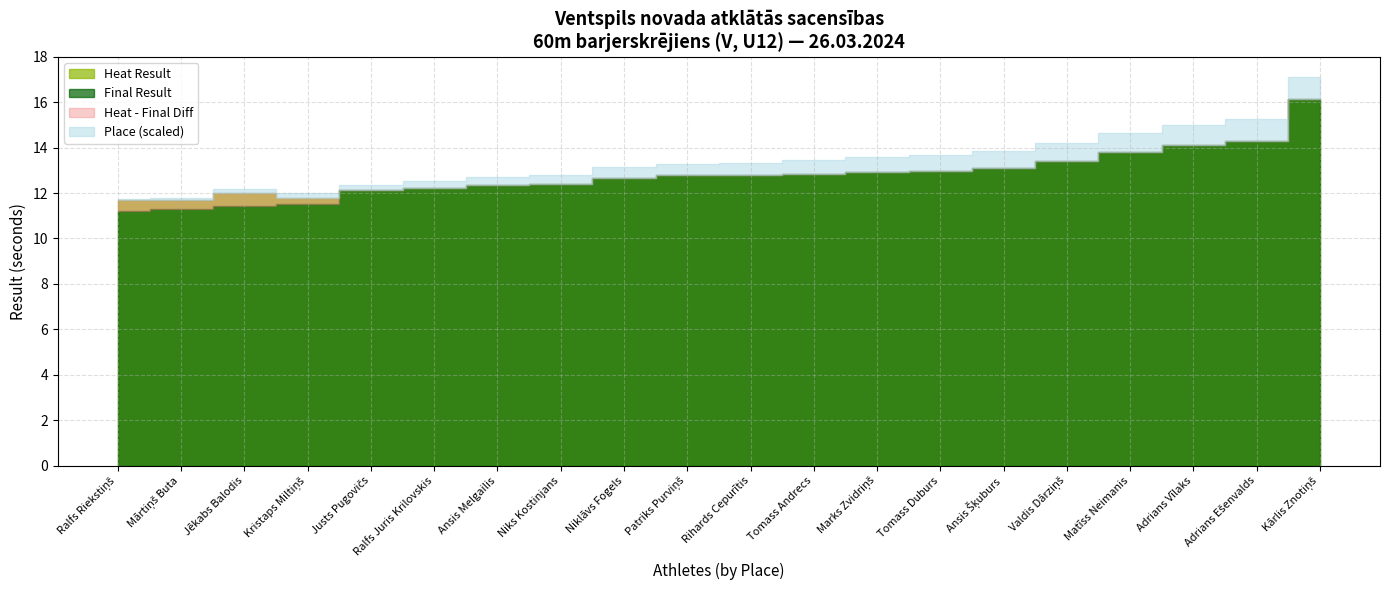

What is the sum of the Heat Result values at Valdis Dārziņš and Mārtiņš Buta?

25.1